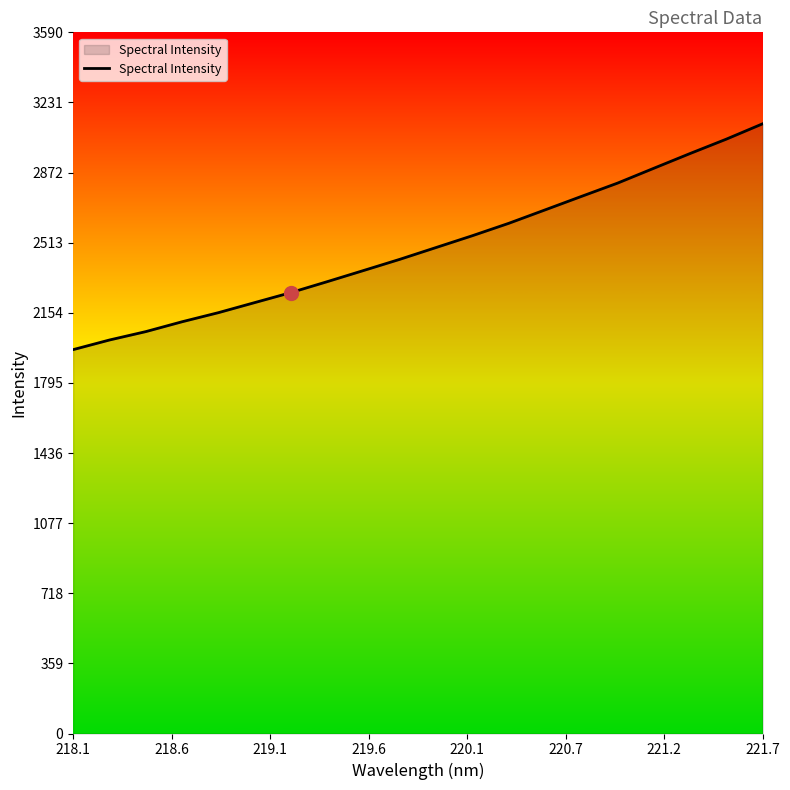

What is the smallest value displayed?

1965.8